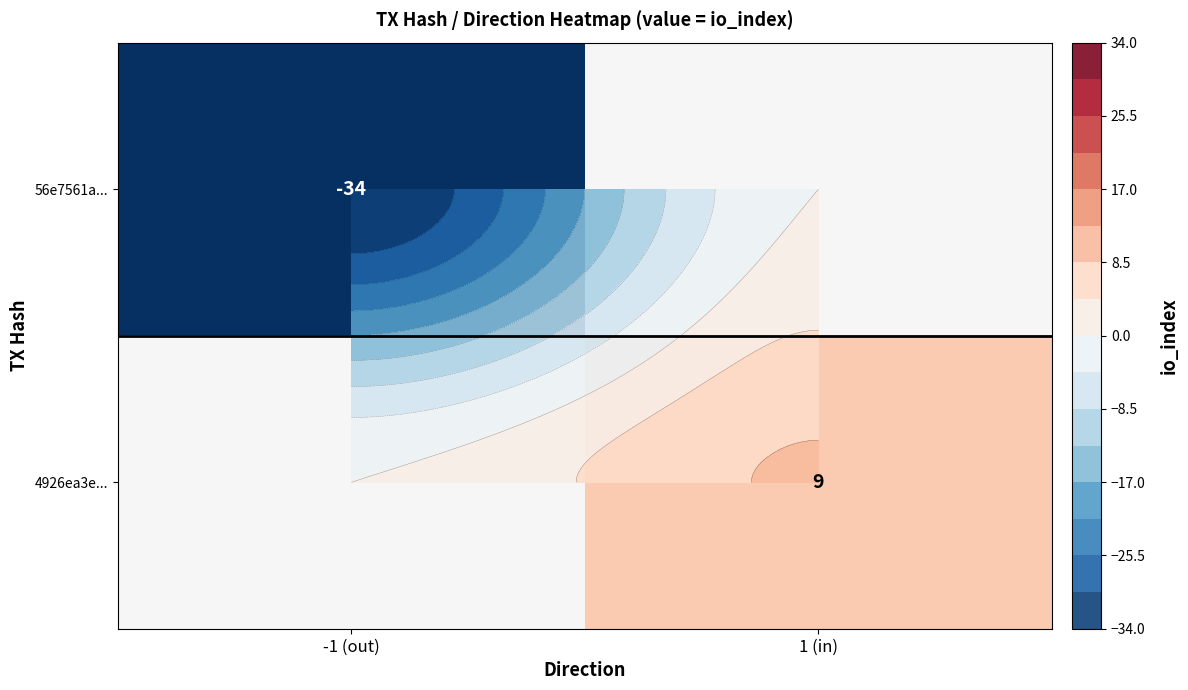

Count the 56e7561a... values in the range -34 to 0.

2